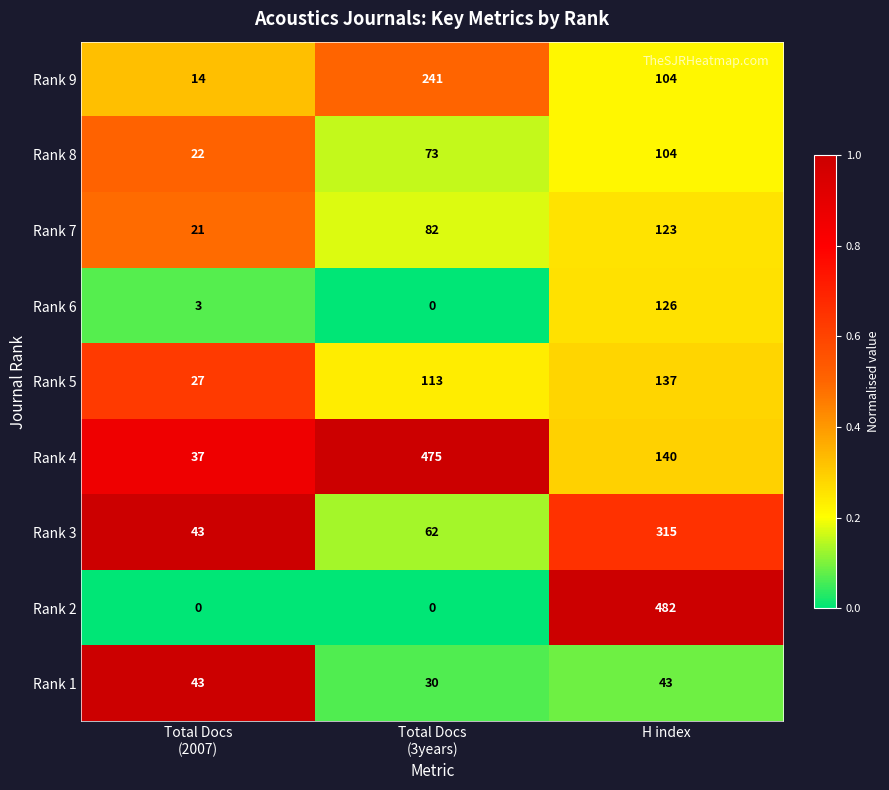

The Rank 7 series shows 123 at H index. True or false?

True